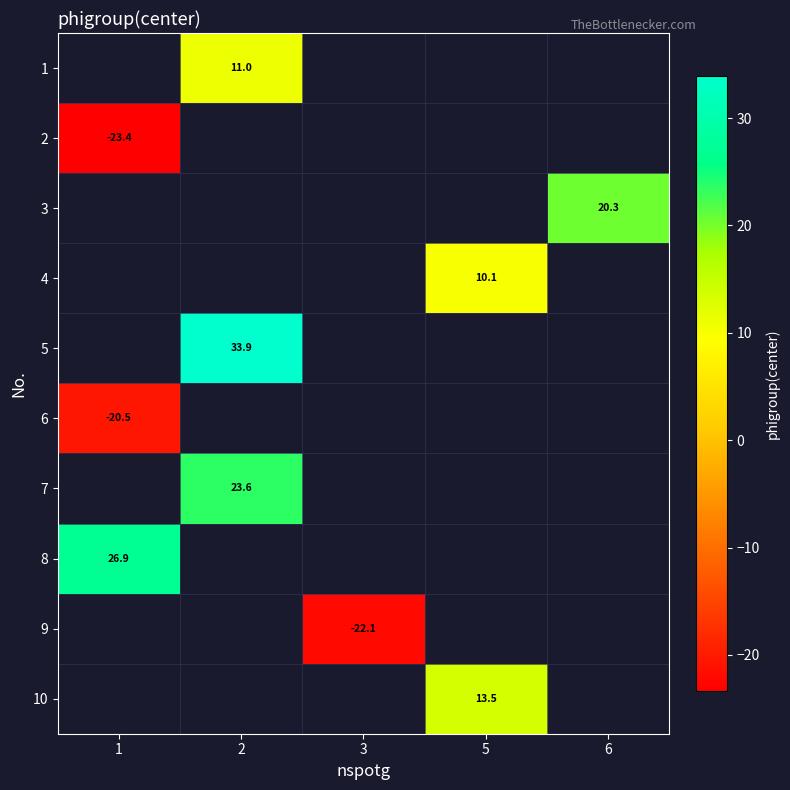

How many distinct data groups are displayed?

10